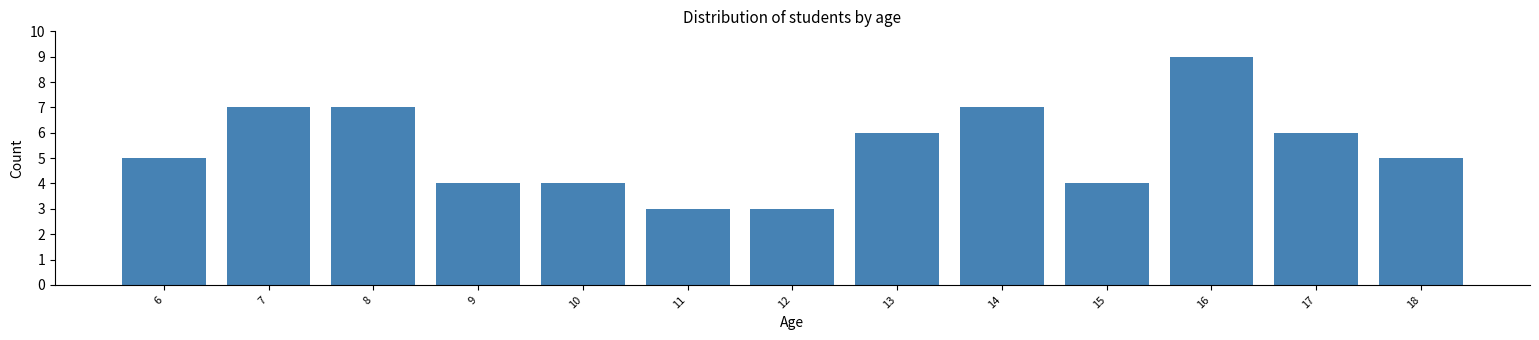

Reading left to right, transcribe all the data shown in this chart.

5	7	7	4	4	3	3	6	7	4	9	6	5